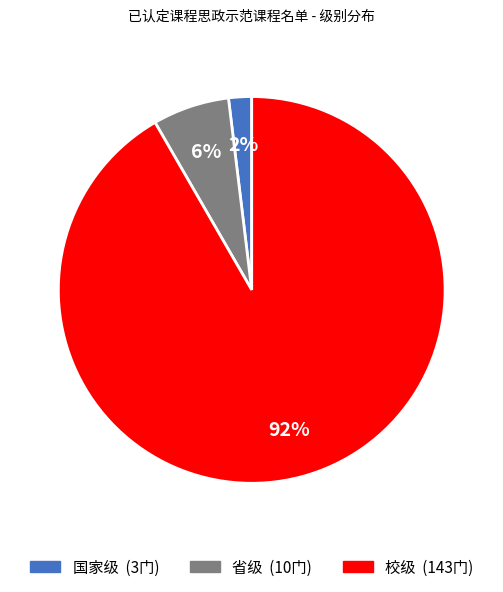

How many segments does this pie chart have?

3